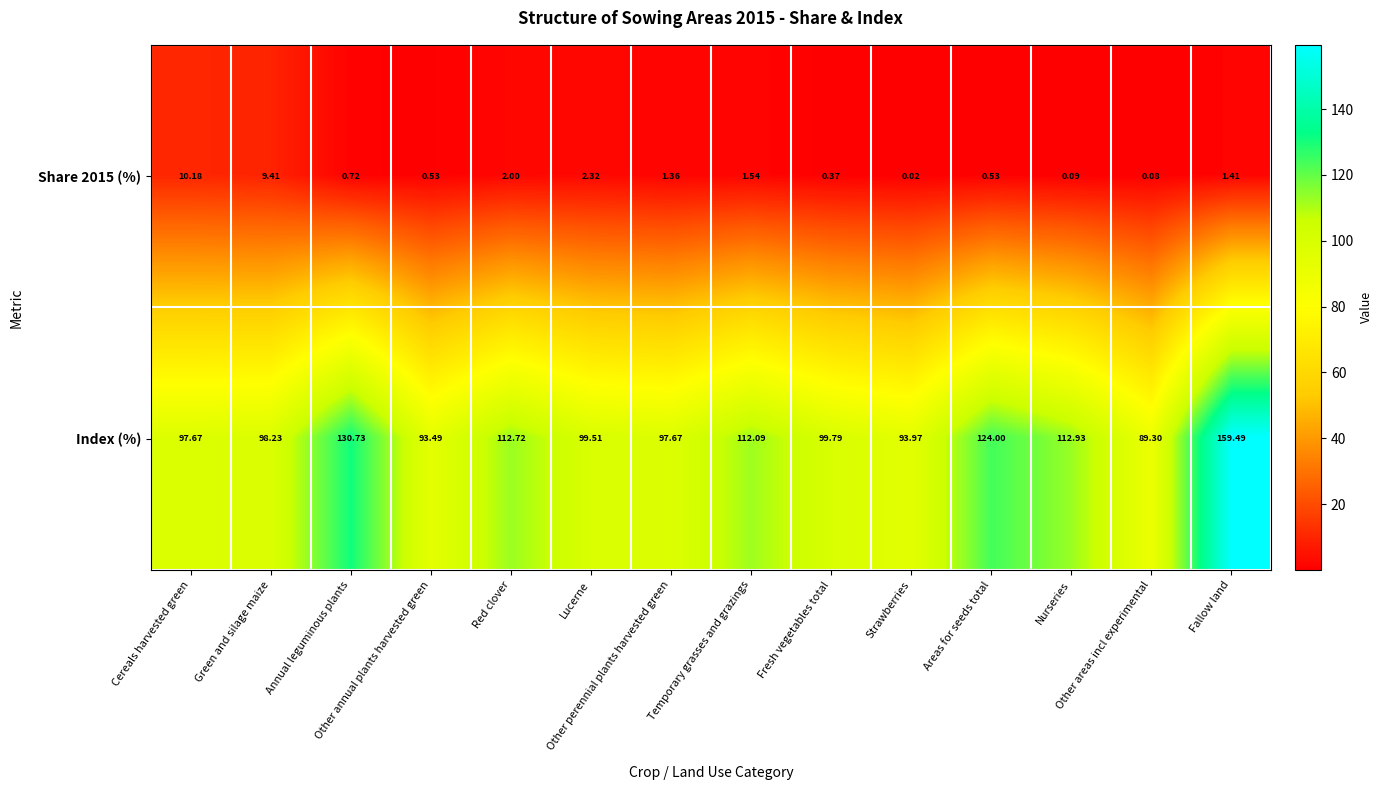

Which series has the largest range (max minus min)?

Index (%)